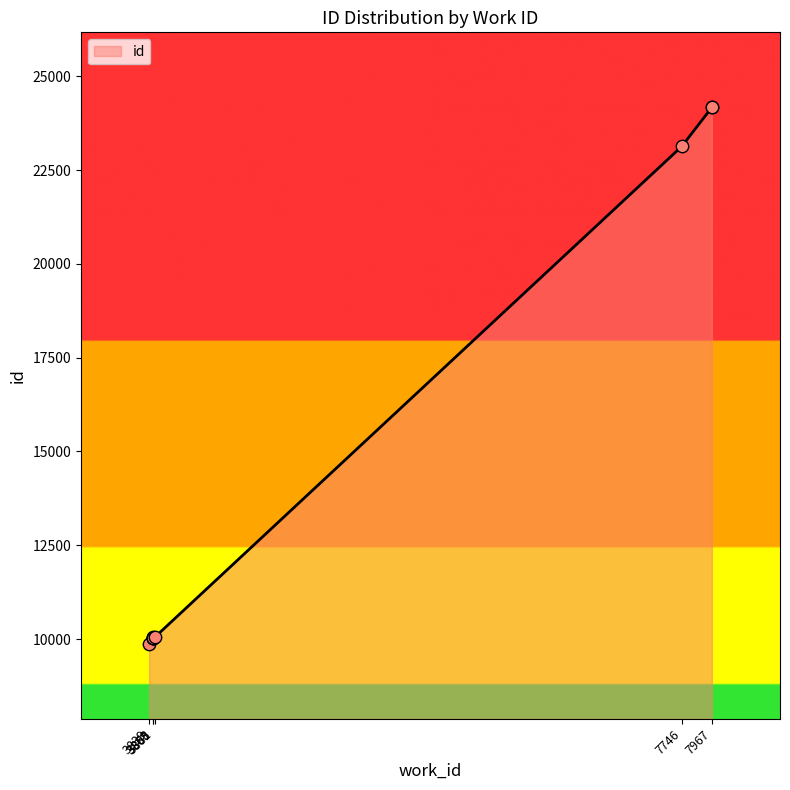

Which has a higher value, 3868 or 3839?

3868